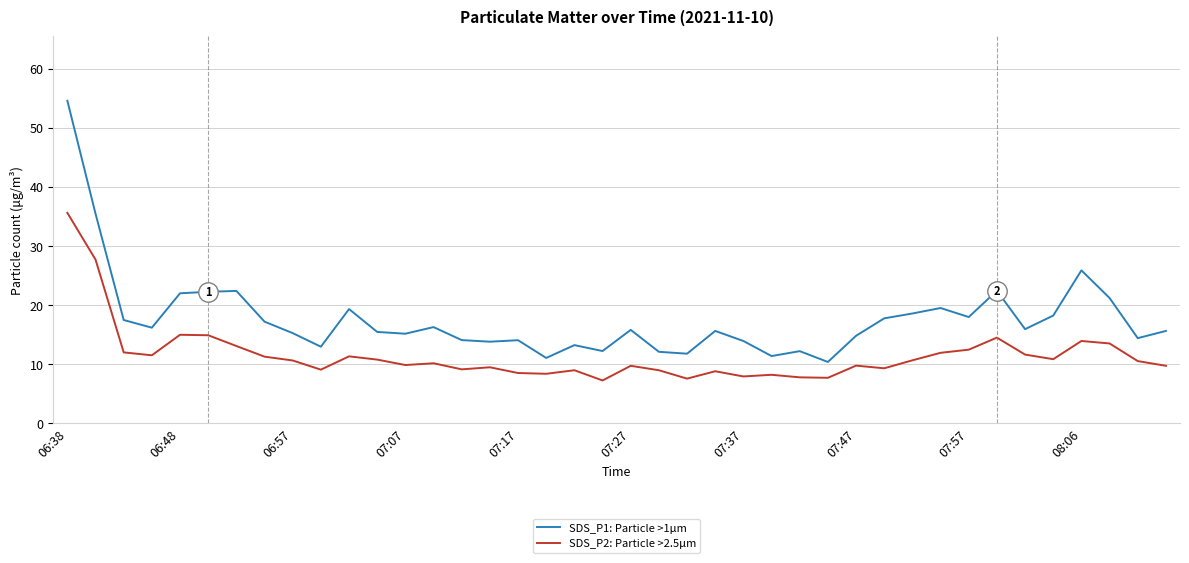

Which series has the largest range (max minus min)?

SDS_P1: Particle >1µm